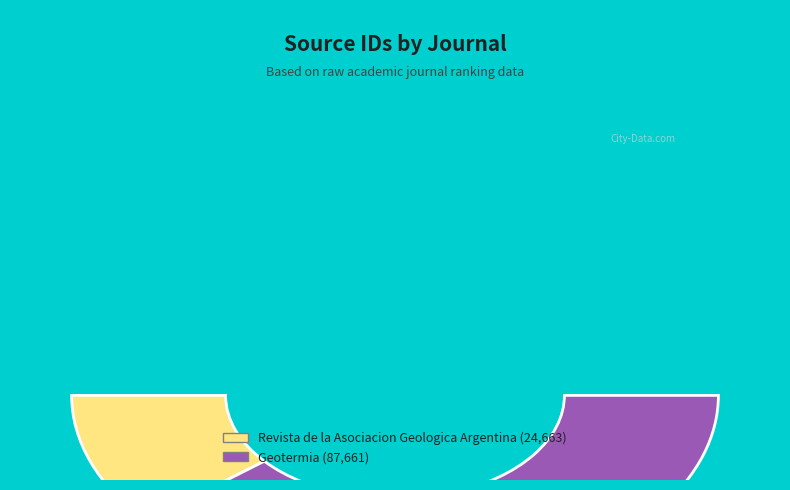

Combined, what portion of the pie is Revista de la Asociacion Geologica Argentina and Geotermia?

100.0%